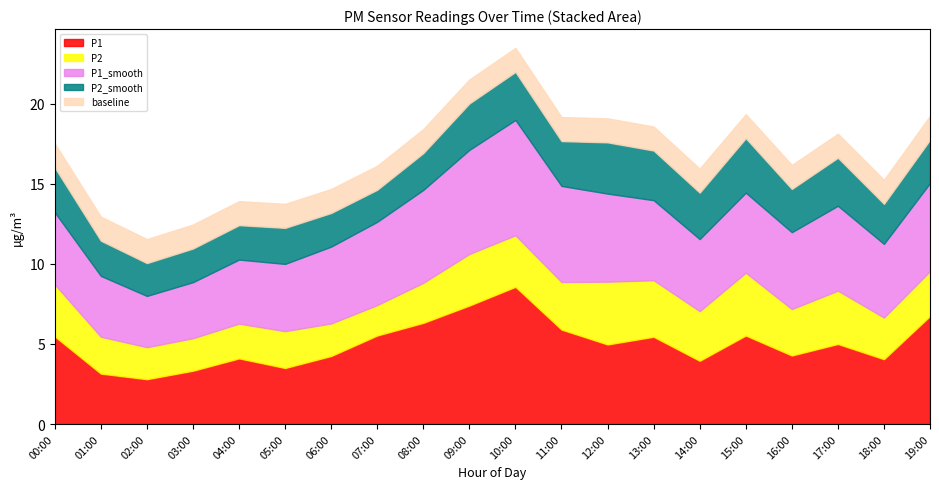

Rank the series by their maximum value, from highest to lowest.

P1, P1_smooth, P2, P2_smooth, baseline